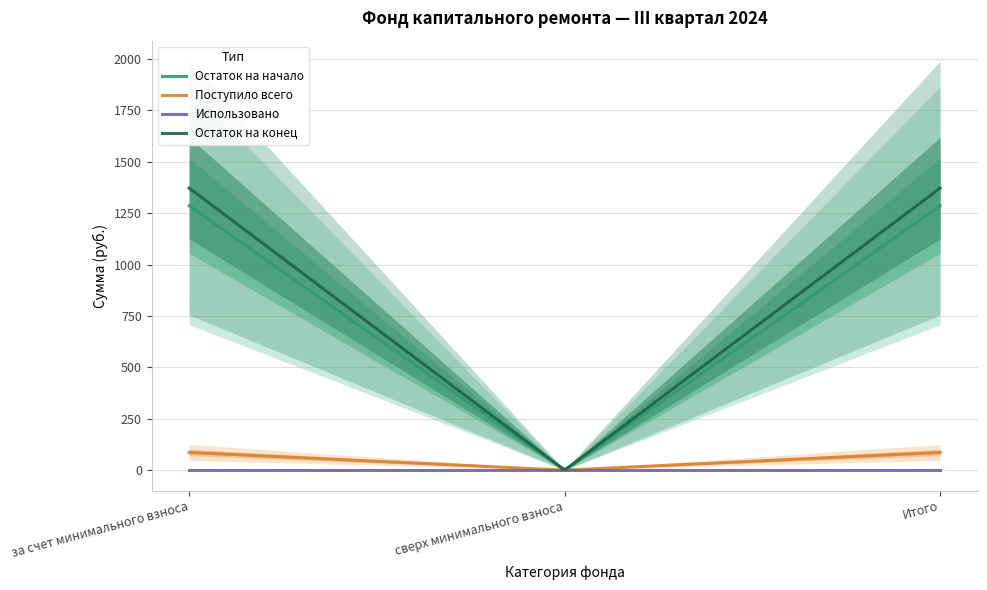

Reading right to left, what are all the values shown in this chart?

Остаток на начало: 1286.3	0.0	1286.3
Поступило всего: 86.0	0.0	86.0
Использовано: 0.0	0.0	0.0
Остаток на конец: 1372.3	0.0	1372.3